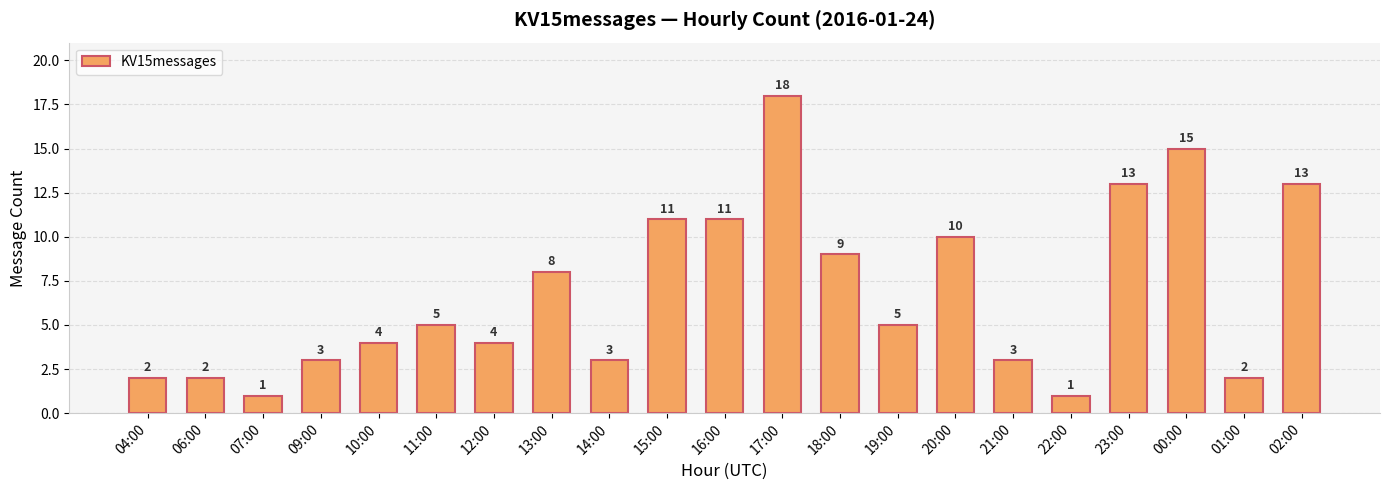

What is the label of the 1st bar from the left?

04:00